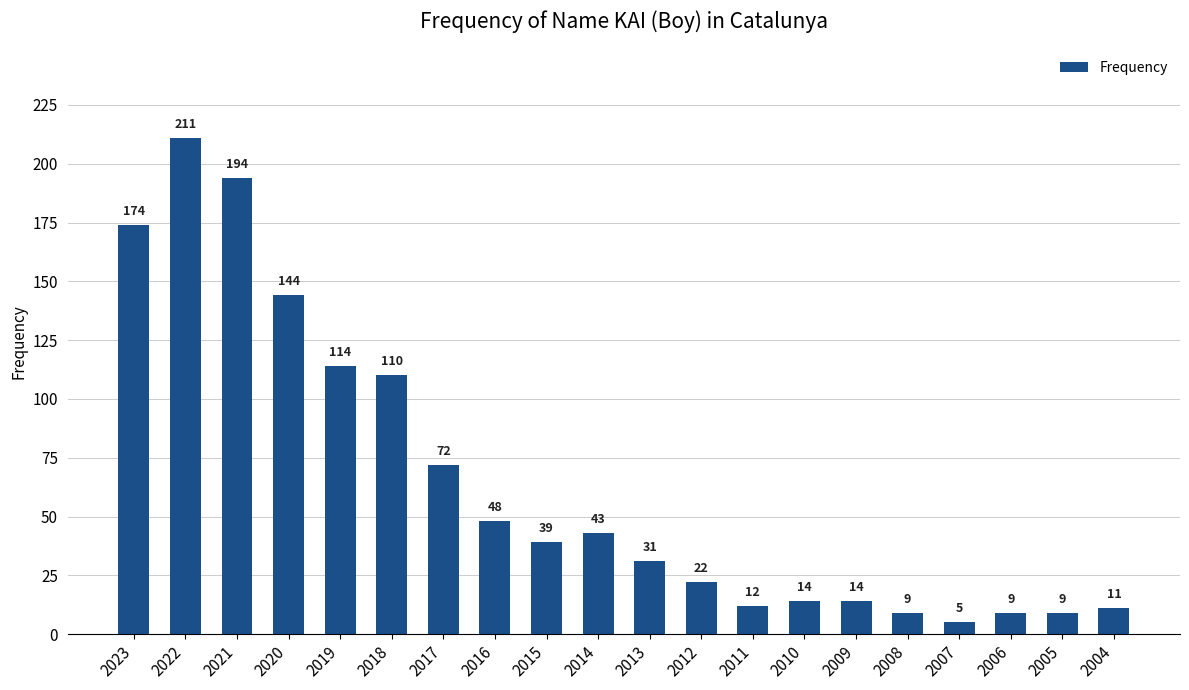

Where is the data nearest to the value 108?

2018